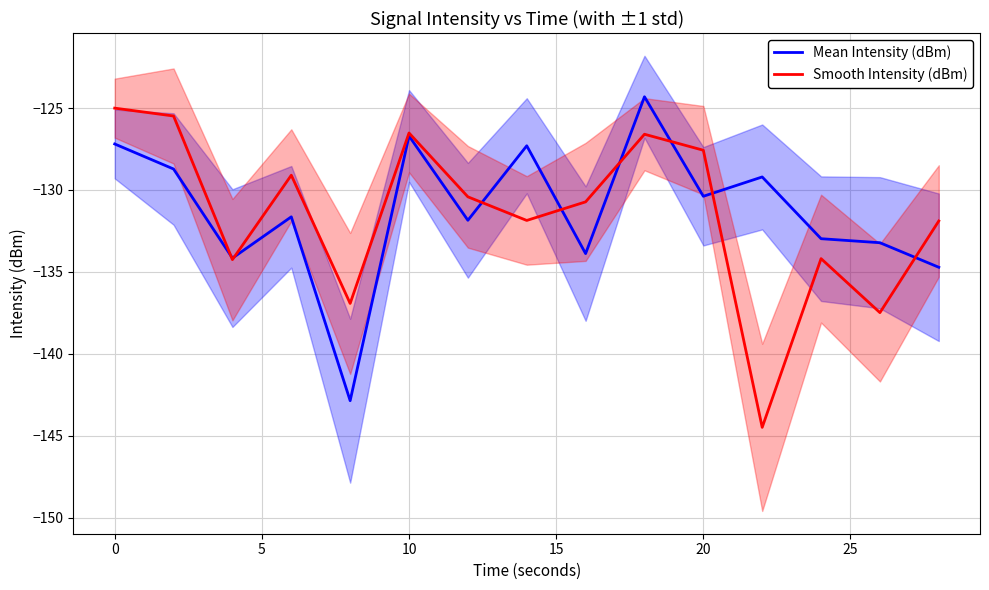

Where does the Mean Intensity (dBm) series first go above -131?

0